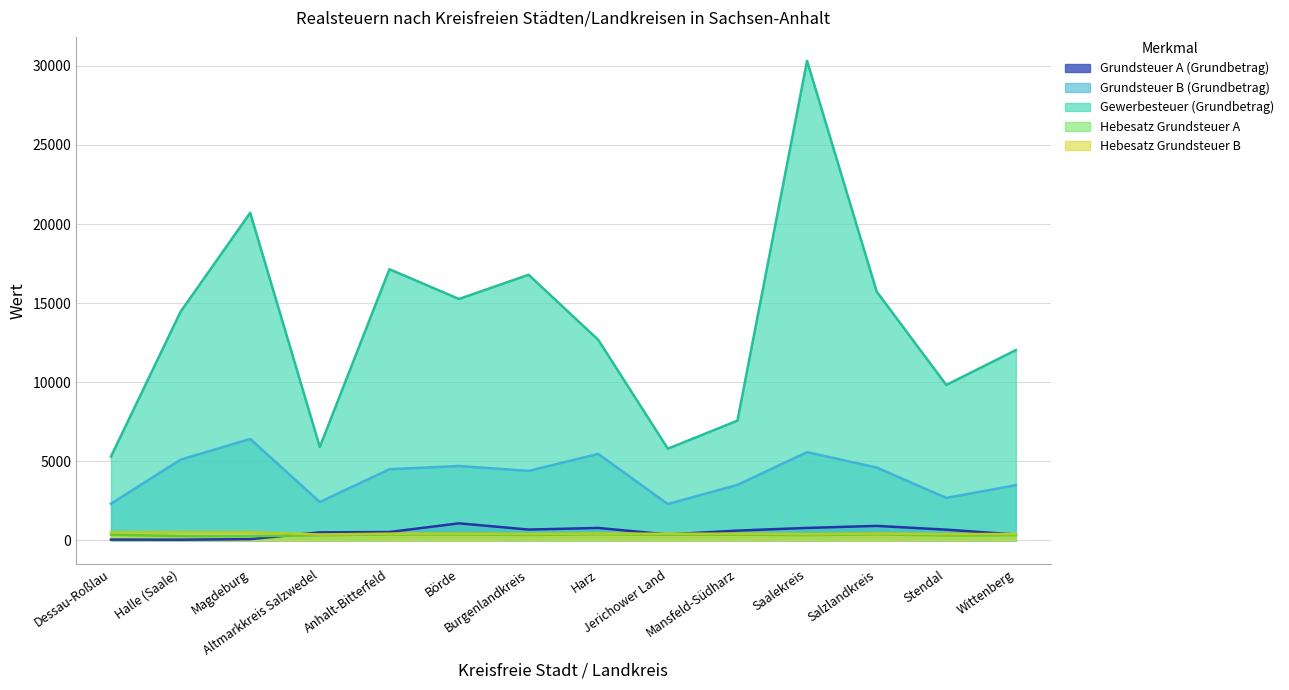

True or false: Hebesatz Grundsteuer A and Hebesatz Grundsteuer B intersect in this chart.

False